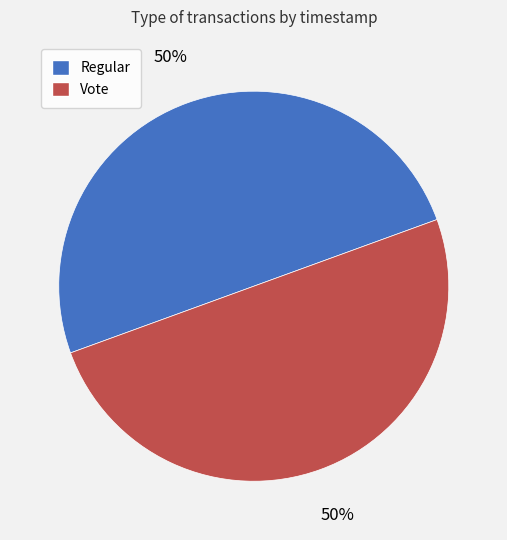

To the nearest percent, what is the combined percentage of Vote and Regular?

100%